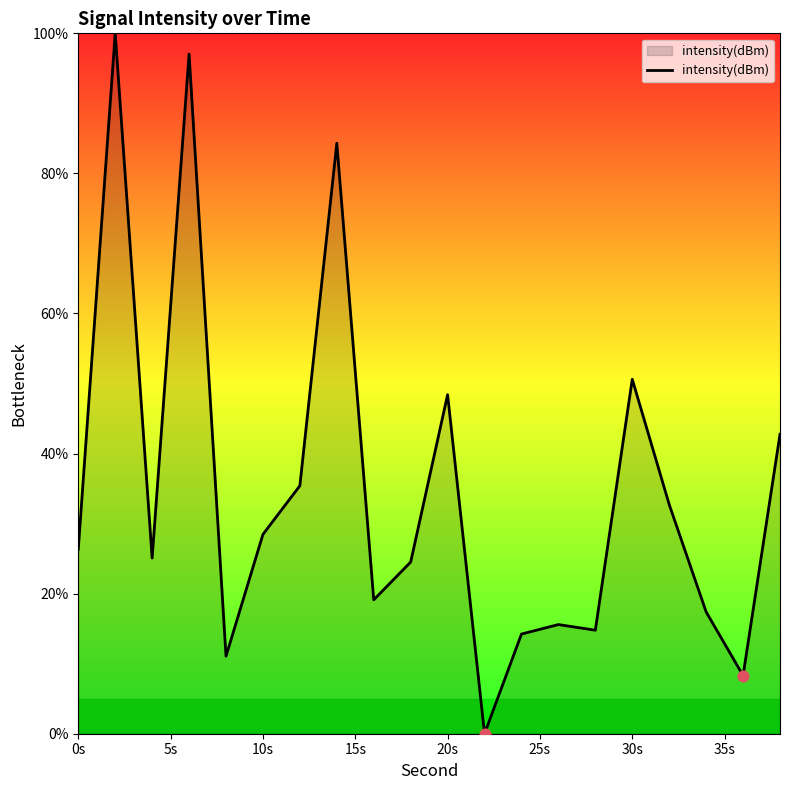

What is the difference between the maximum and minimum values?

100.0